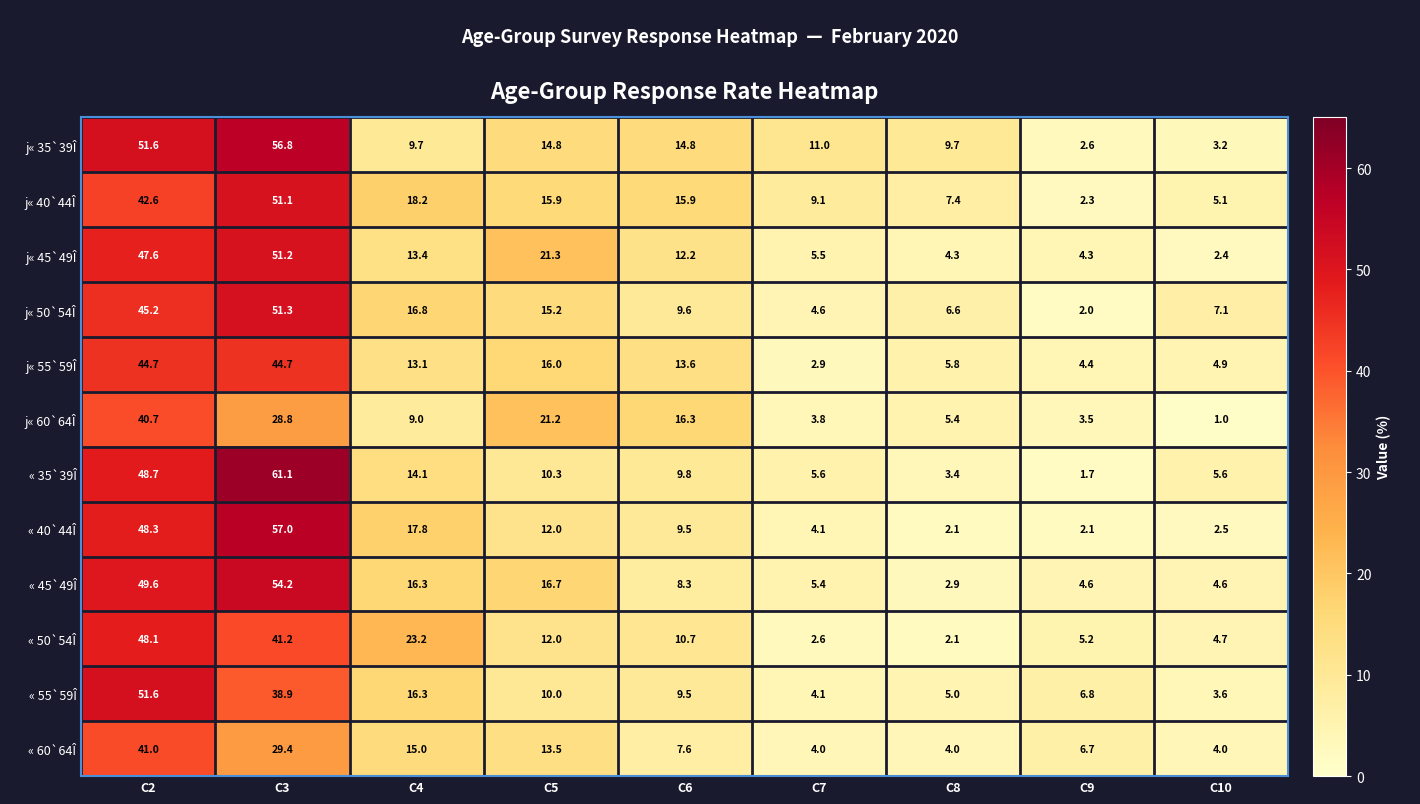

At how many categories does at least one series exceed 40?

2